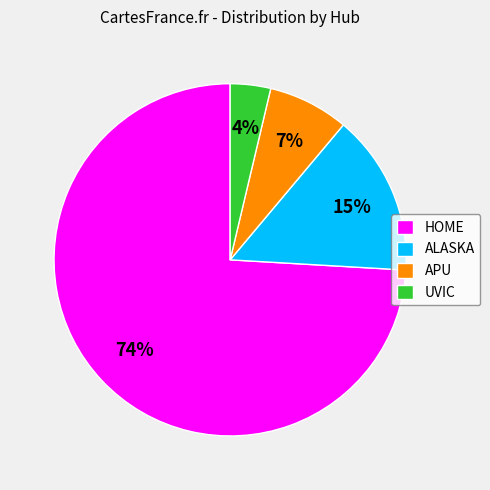

True or false: UVIC accounts for 16% of the total.

False